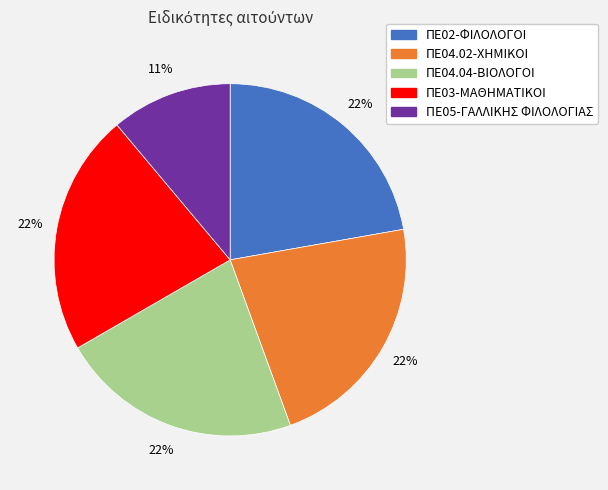

What is the ratio of the value at ΠΕ03-ΜΑΘΗΜΑΤΙΚΟΙ to the value at ΠΕ04.02-ΧΗΜΙΚΟΙ?

1.0